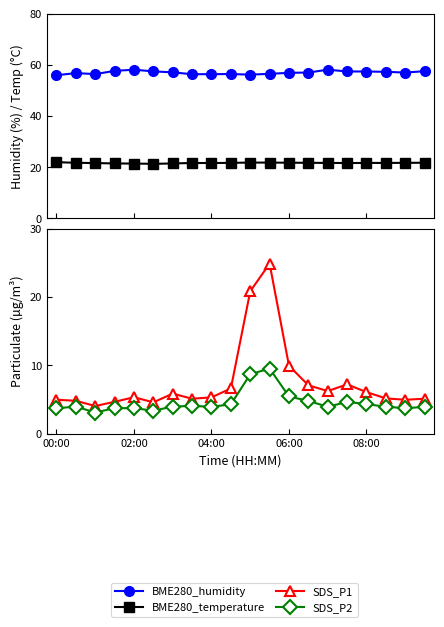

What is the total value across all series at 06:00?

94.0